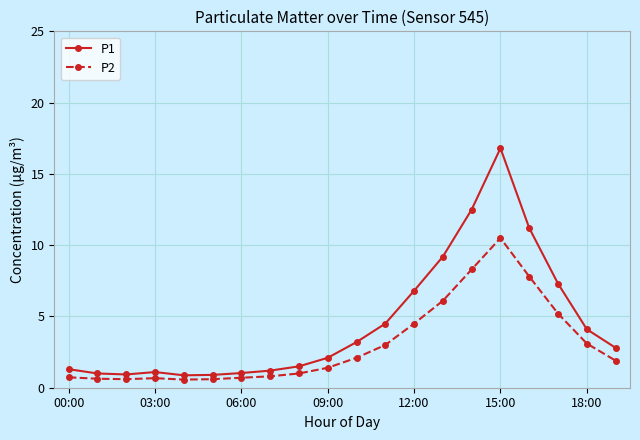

What is the highest value of the P1 series?

16.8